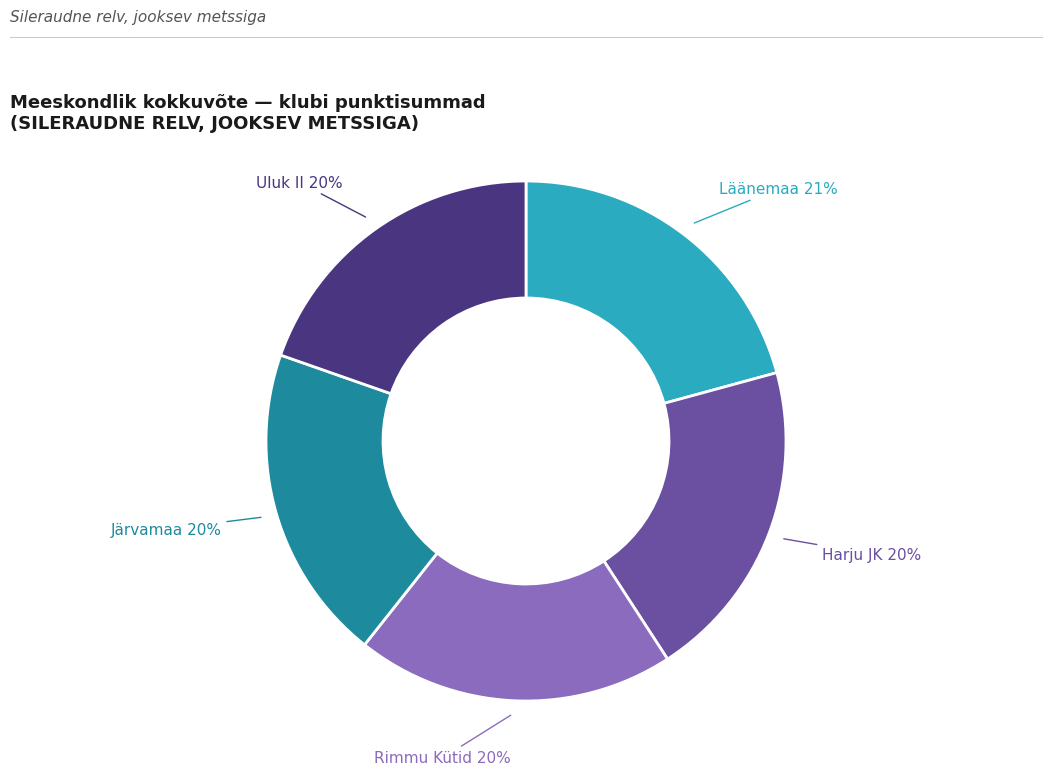

To the nearest percent, what is the difference between the largest and smallest slice percentages?

1%